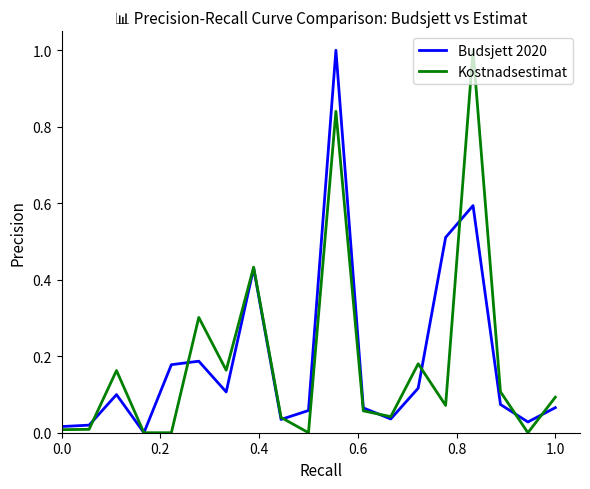

True or false: Kostnadsestimat has a value of 0.1 at 1.0.

True